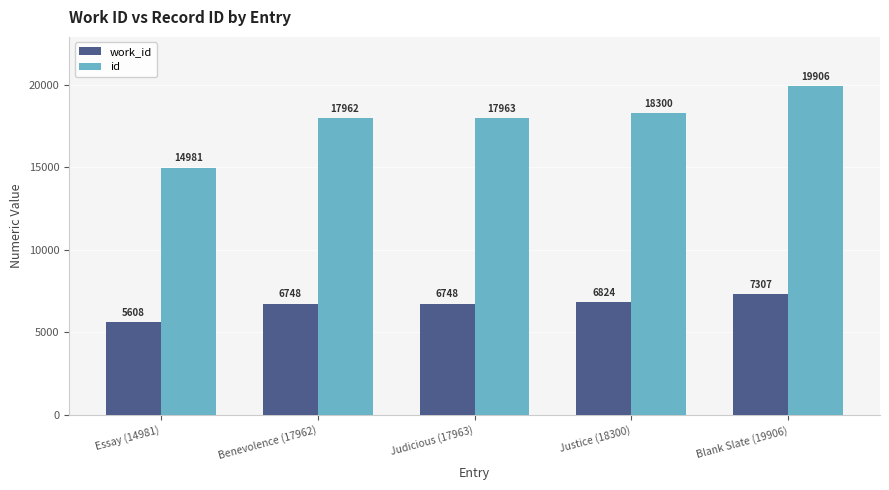

How many bars are there in total?

10